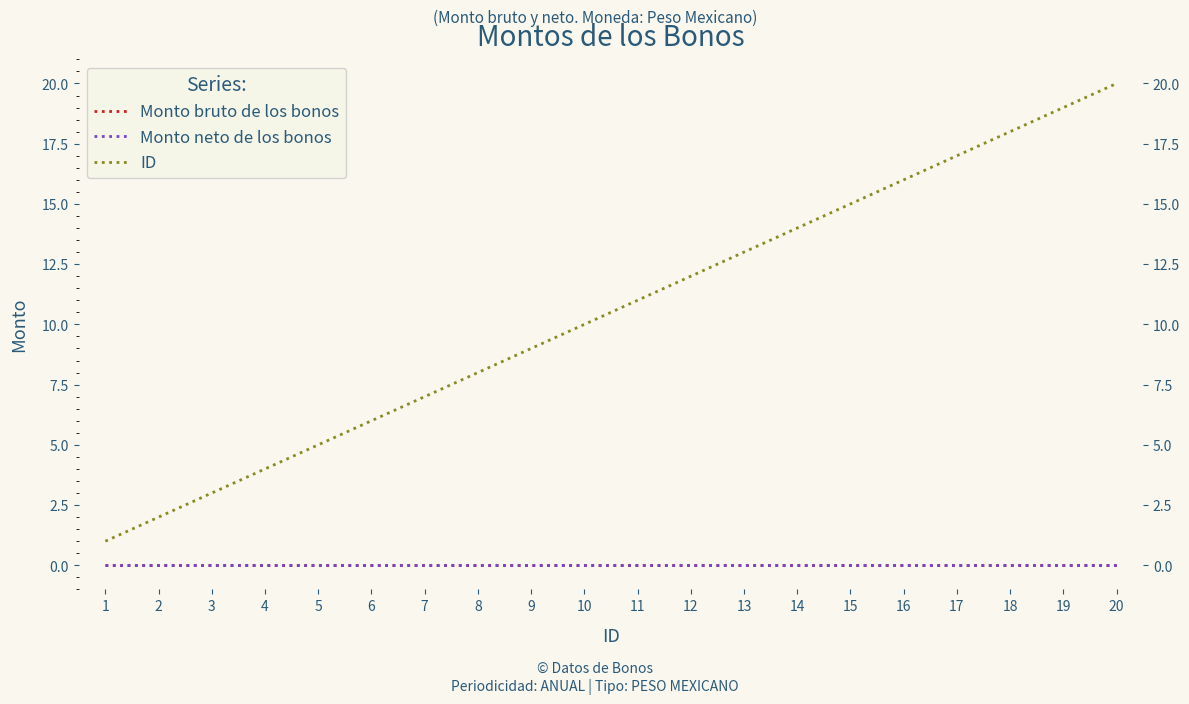

What is the total value across all series at 11?

11